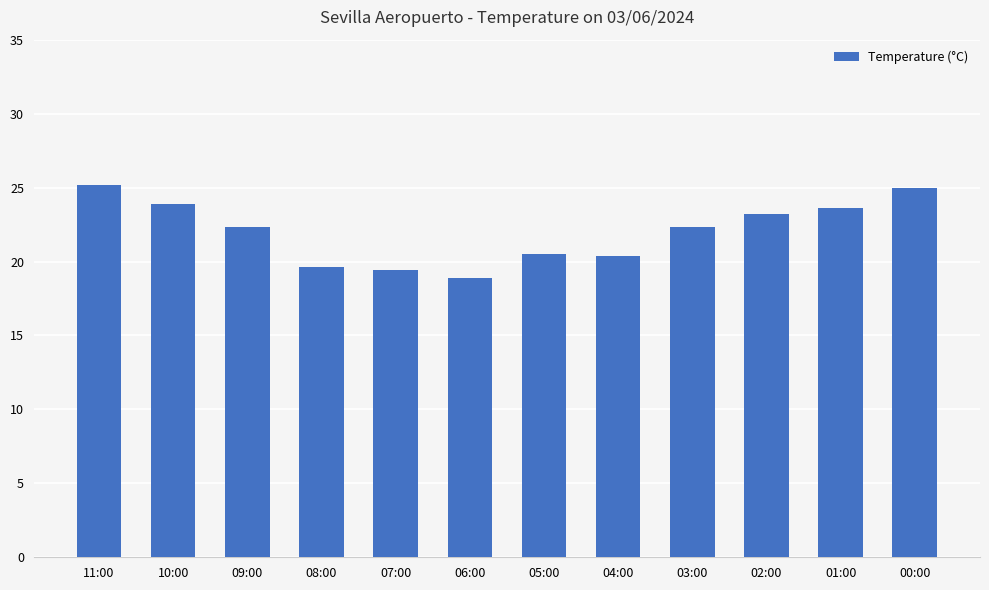

Which label corresponds to the smallest value in the chart?

06:00